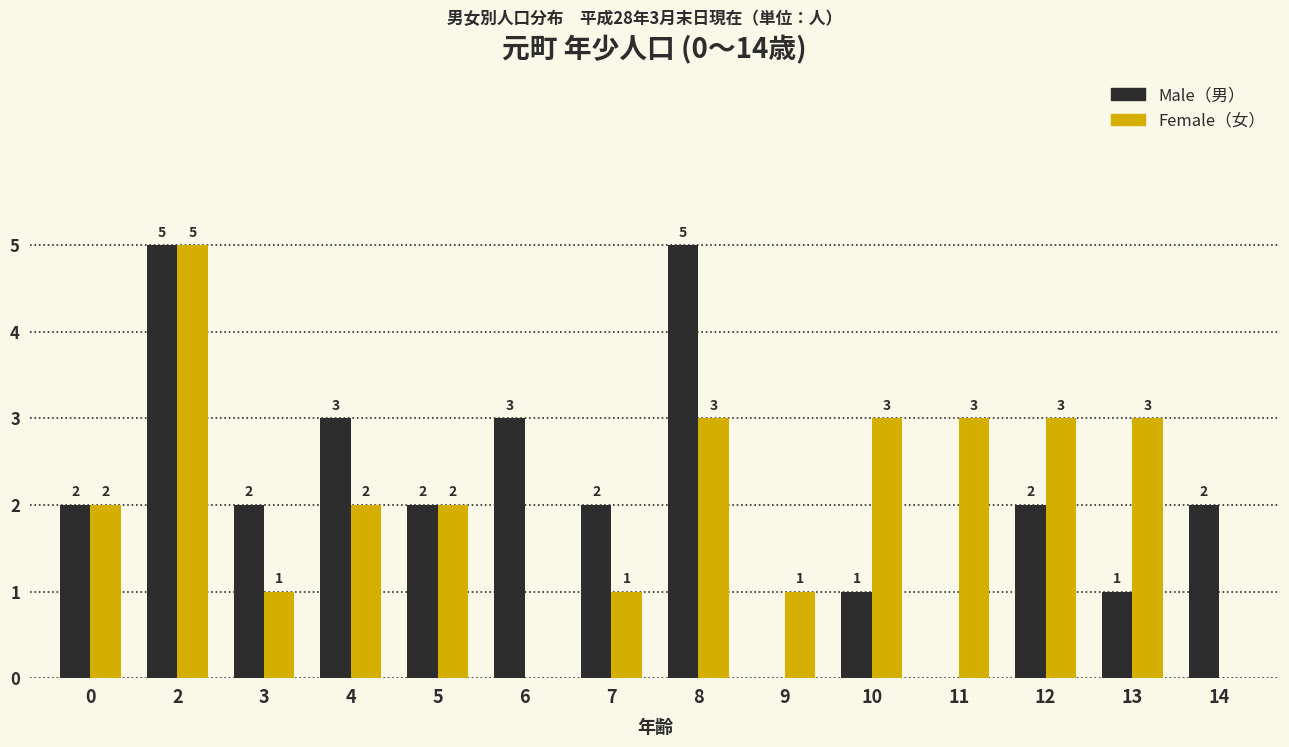

Reading right to left, list all the values displayed in this chart.

Male: 14=2	13=1	12=2	11=0	10=1	9=0	8=5	7=2	6=3	5=2	4=3	3=2	2=5	0=2
Female: 14=0	13=3	12=3	11=3	10=3	9=1	8=3	7=1	6=0	5=2	4=2	3=1	2=5	0=2